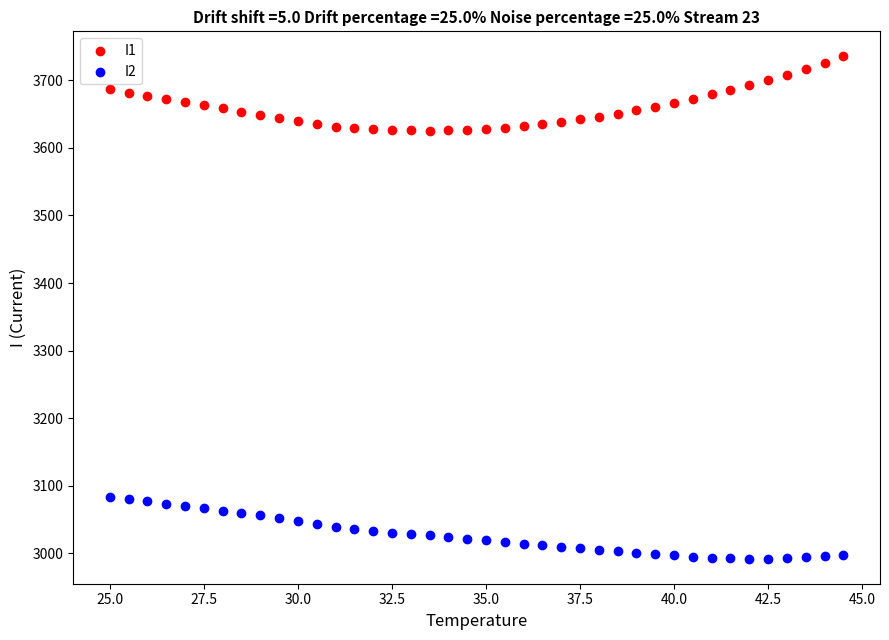

Which series reaches the maximum Y coordinate?

I1